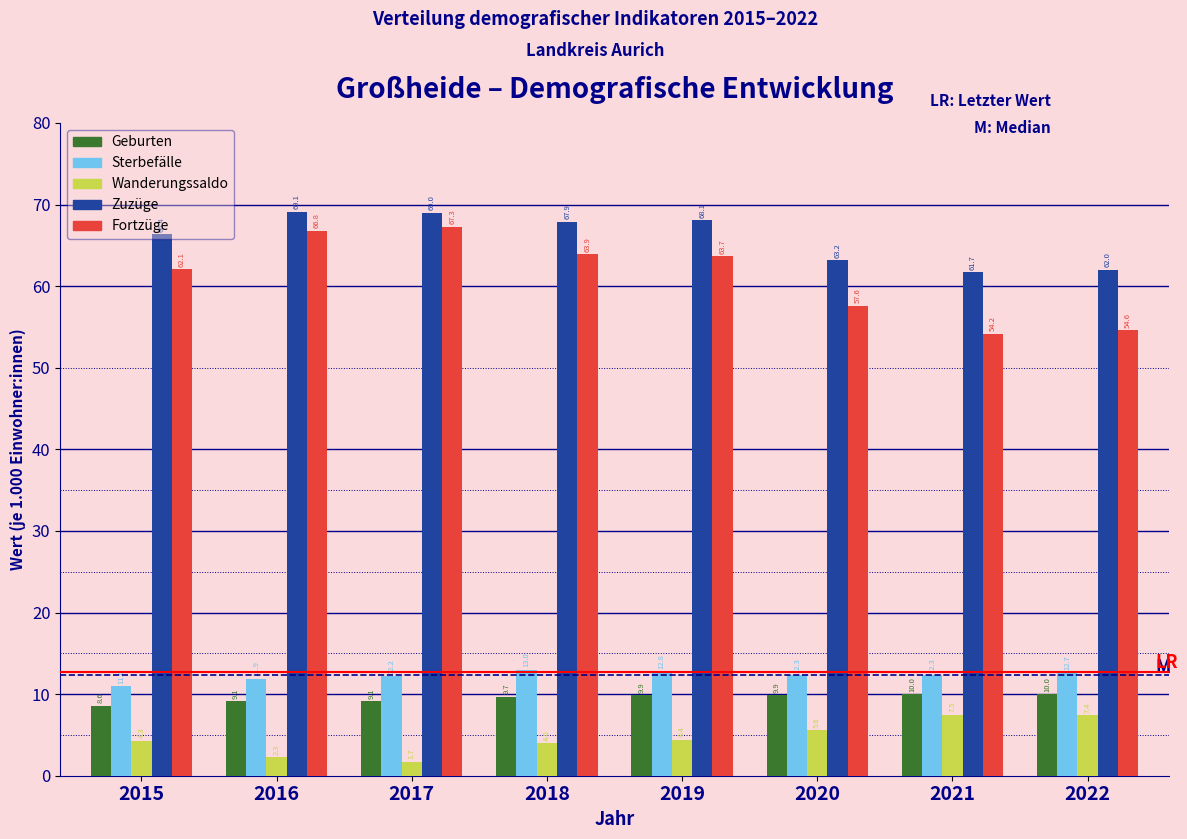

At which category does the chart reach its minimum across all series?

2017